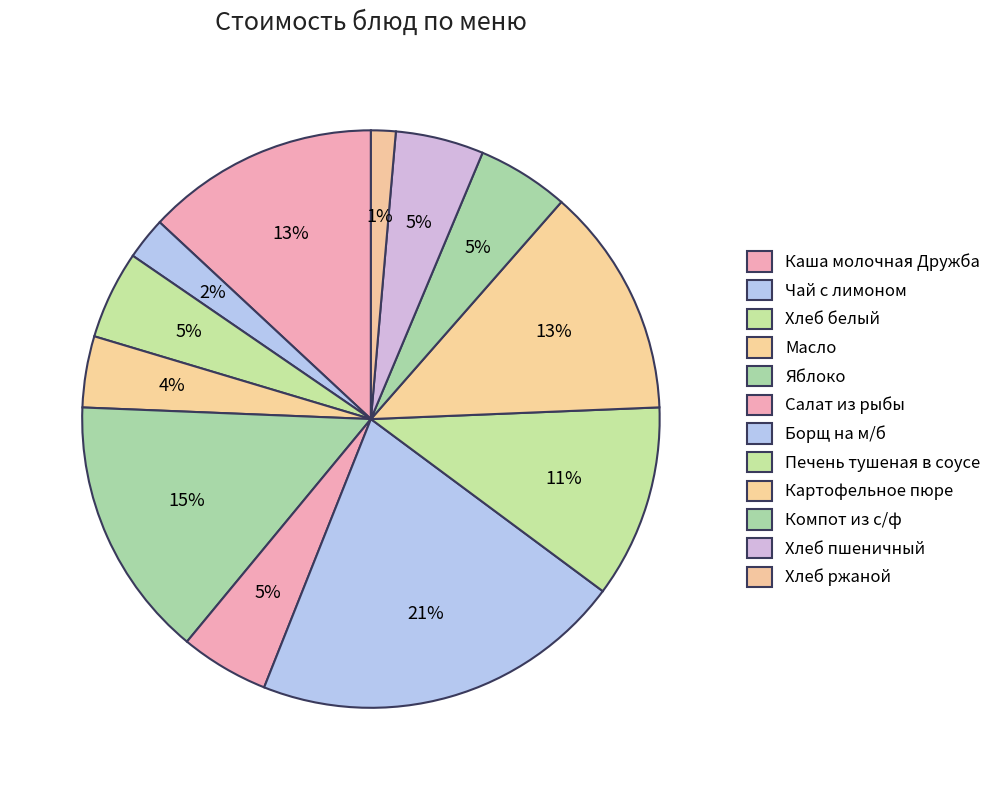

Is there a majority slice in this chart?

No